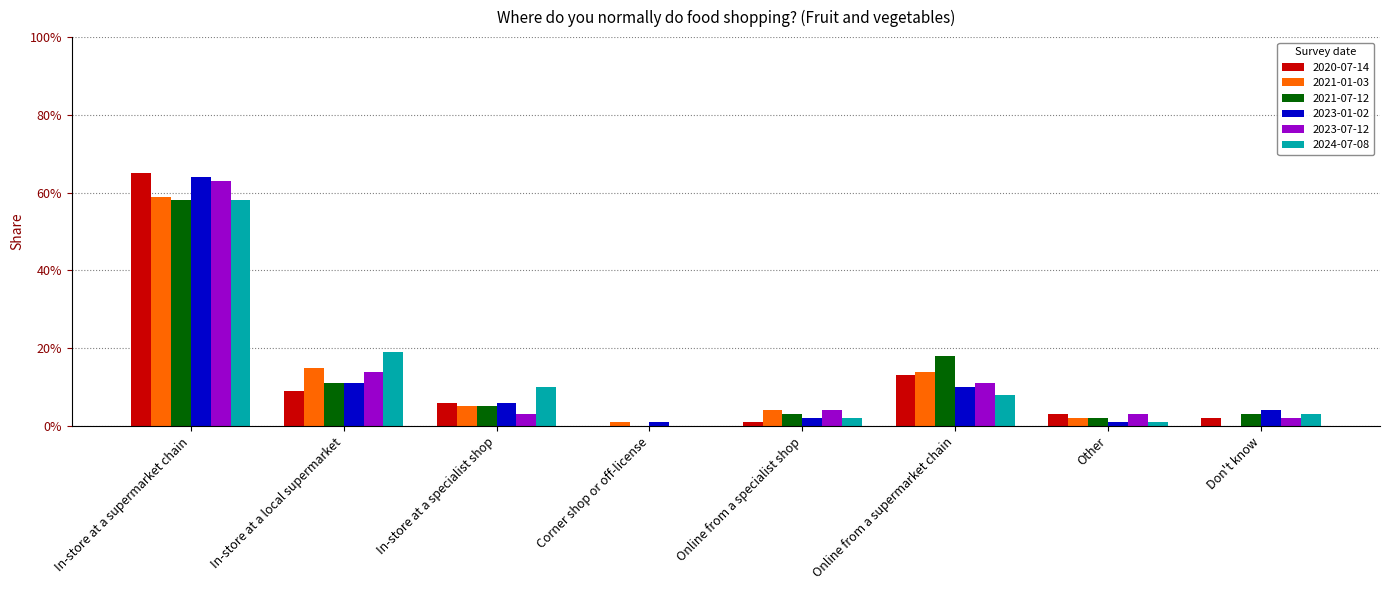

Is it true that 2024-07-08 equals 0.1 at Online from a supermarket chain?

True